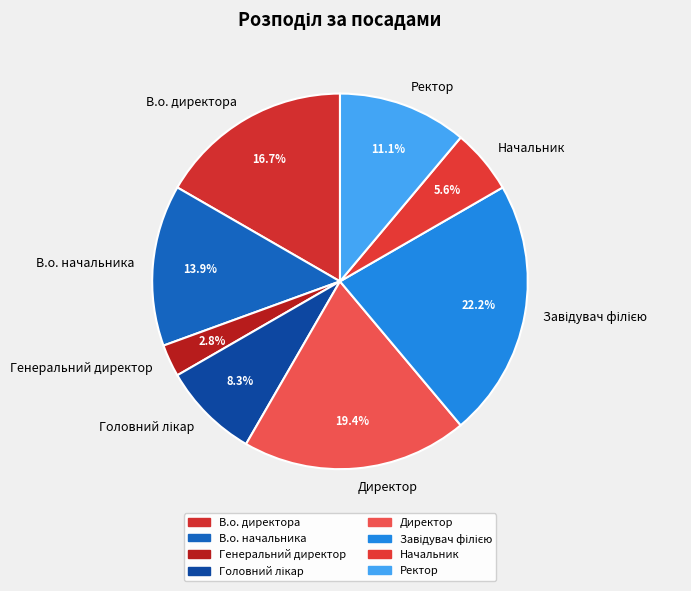

Which slice is the smallest?

Генеральний директор